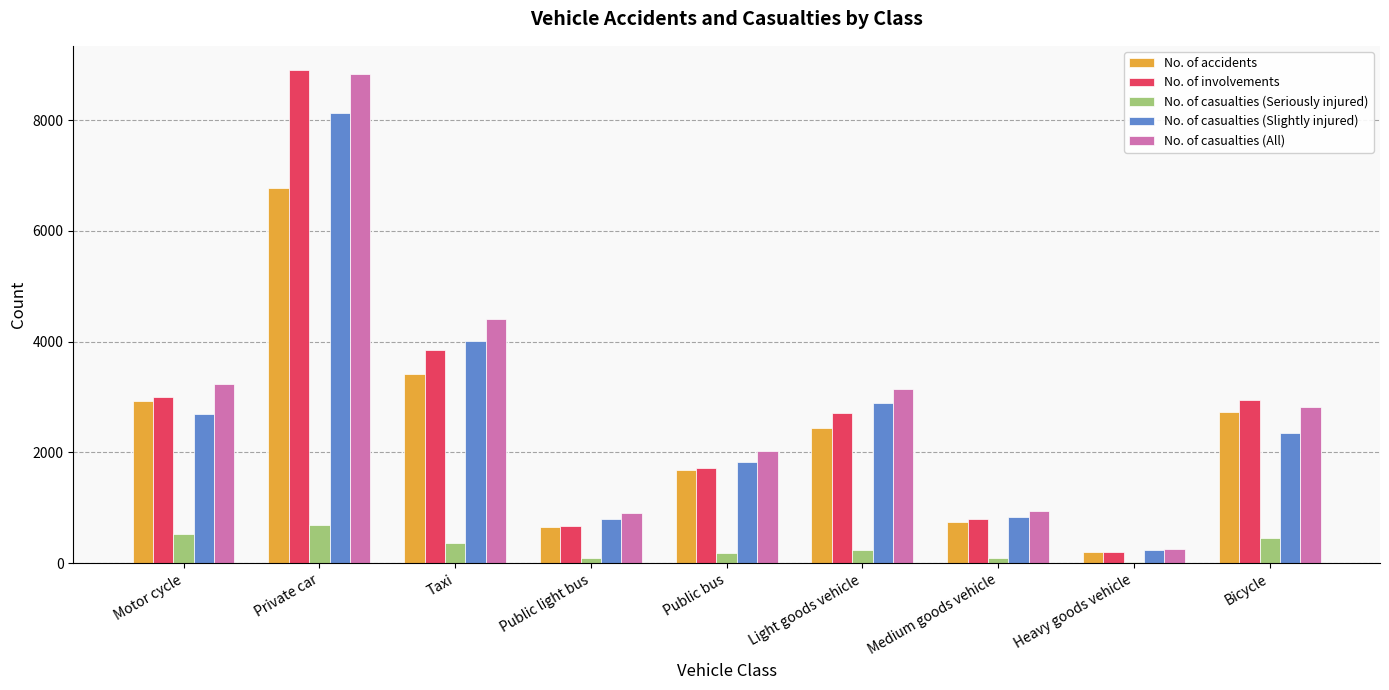

What is the average value of the No. of casualties (All) series?

2954